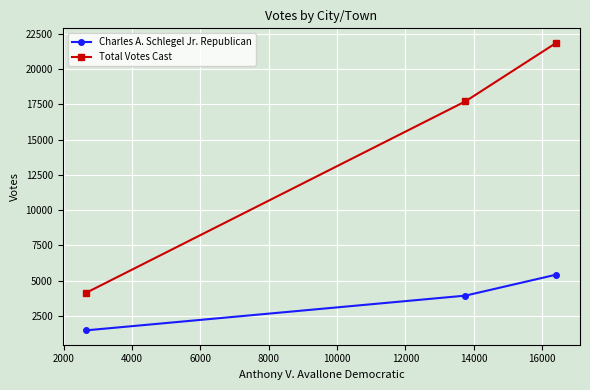

What is the value of the Total Votes Cast point at the 2nd from the left?

17703